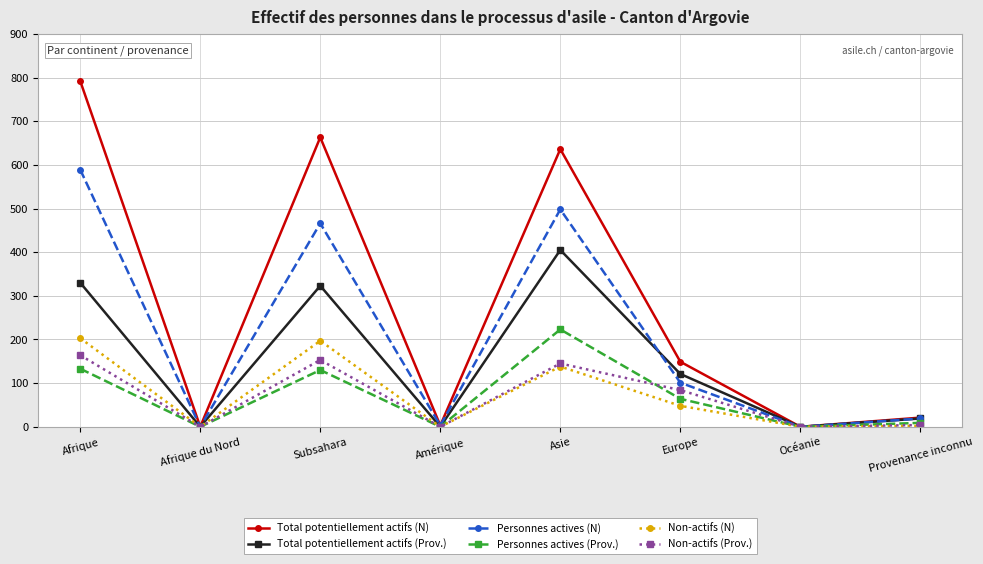

What is the difference between the highest and lowest values at Asie?

498